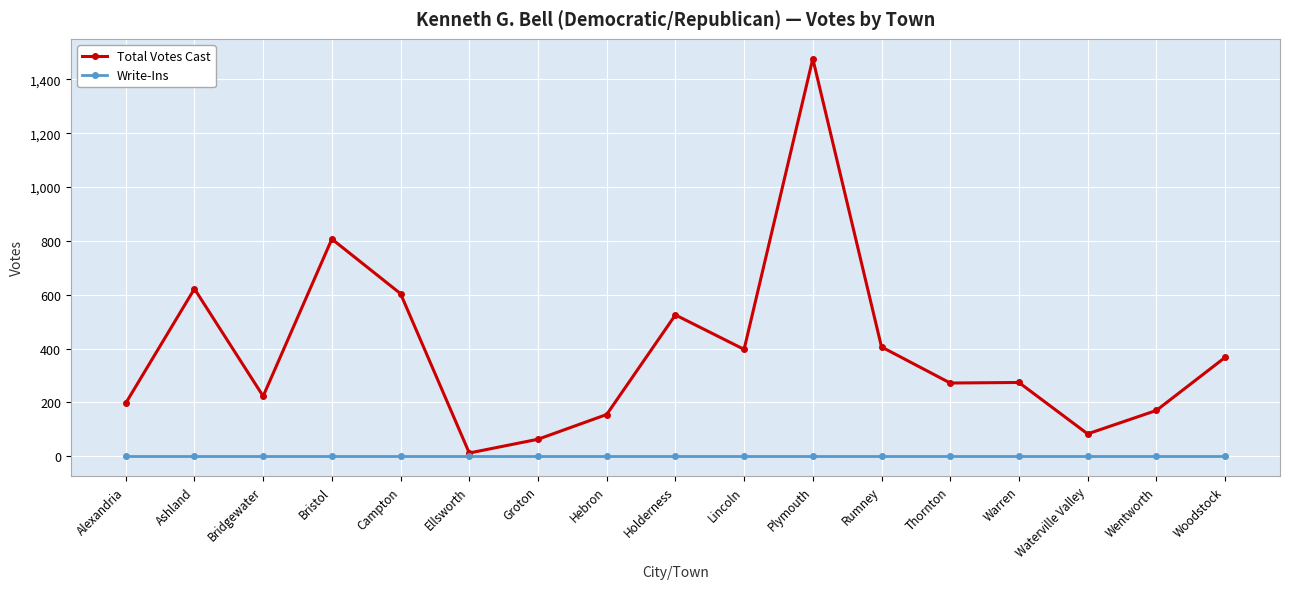

How many series are shown in this chart?

2